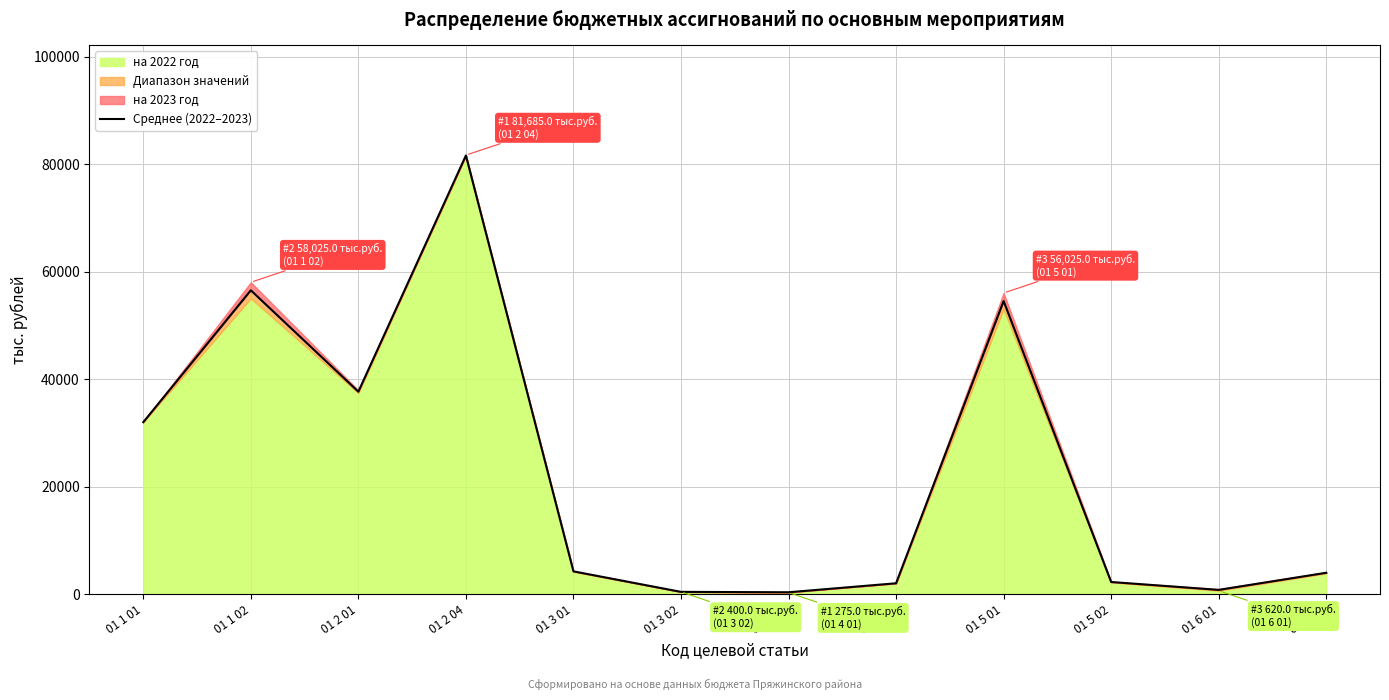

What is the average value?

23017.7